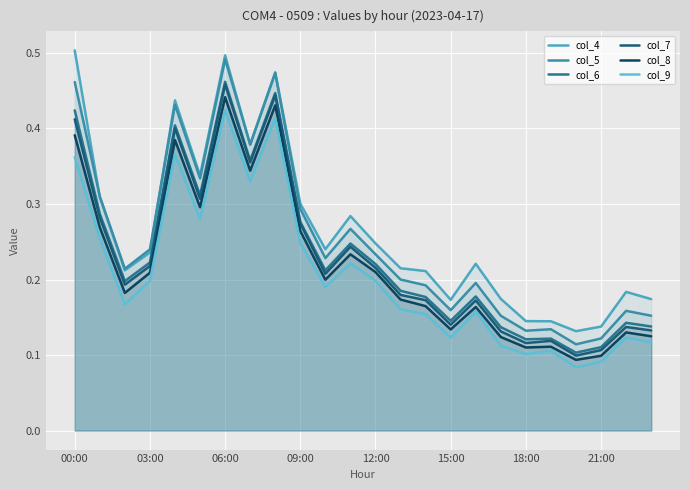

Count the number of data series in this chart.

6